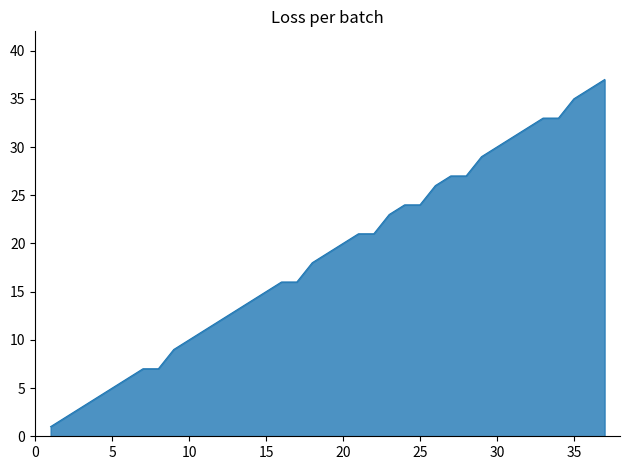

Rank the categories by value from highest to lowest.

37, 36, 35, 33, 34, 32, 31, 30, 29, 27, 28, 26, 24, 25, 23, 21, 22, 20, 19, 18, 16, 17, 15, 14, 13, 12, 11, 10, 9, 7, 8, 6, 5, 4, 3, 2, 1